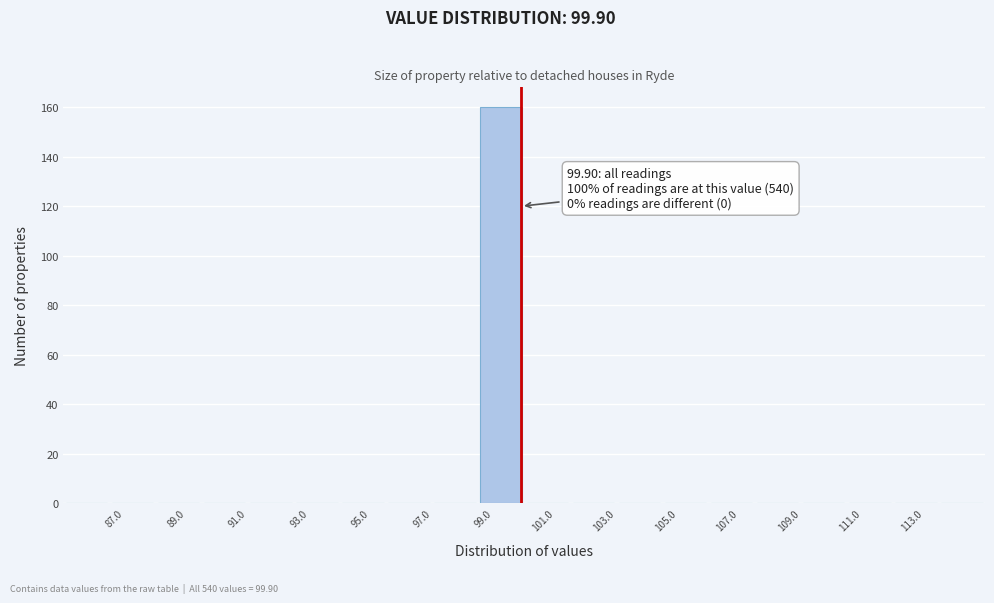

Which range on the x-axis has the tallest bar?

98.5 to 100.0